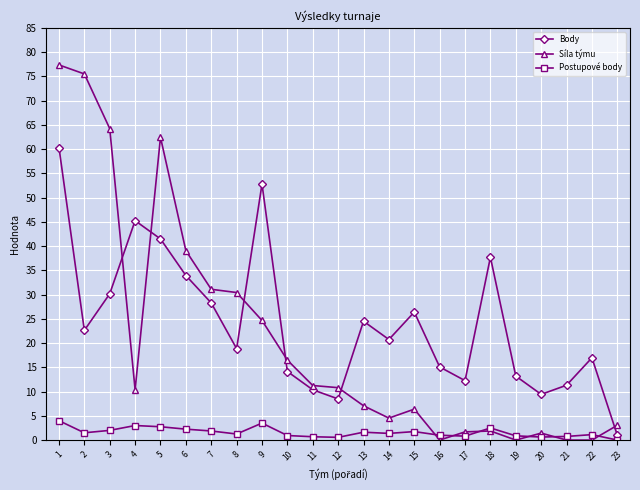

Which series has the widest spread of values?

Síla týmu